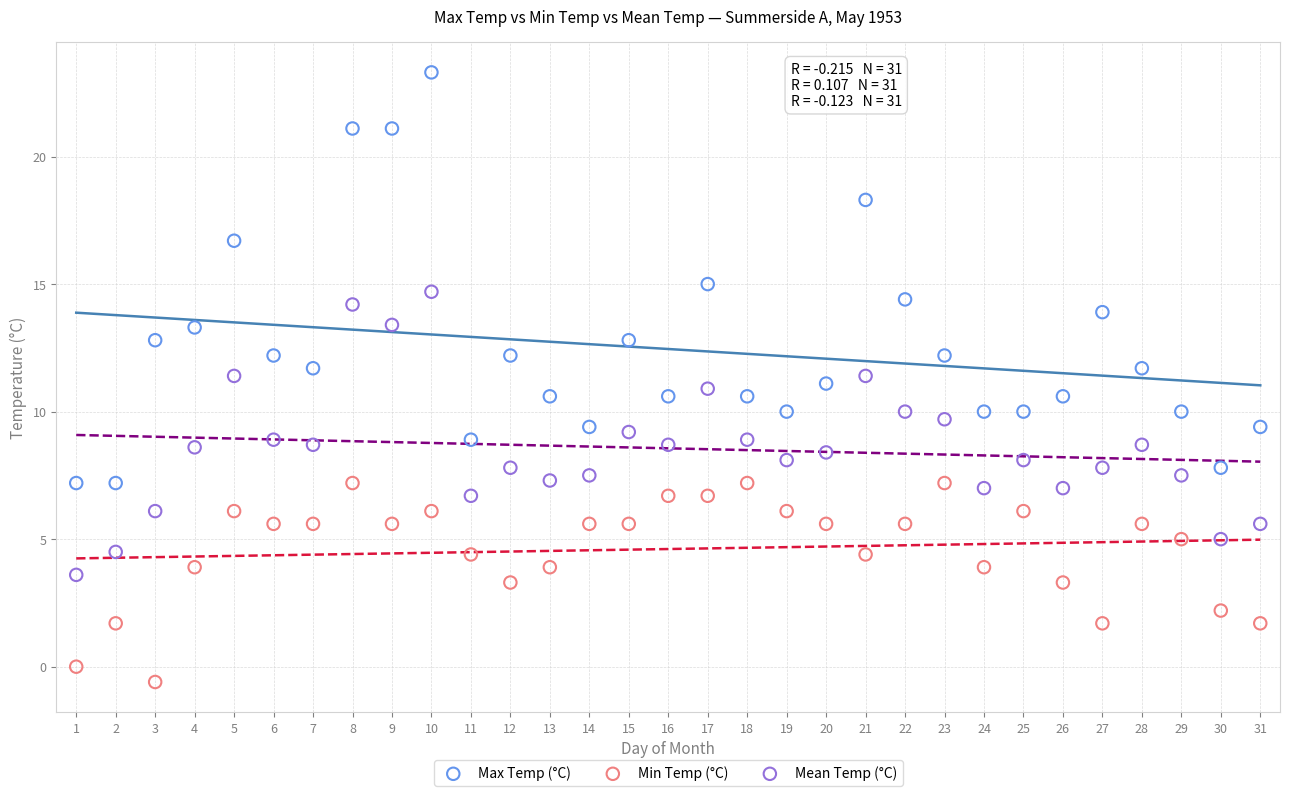

Across all data points, what is the range of Y values (max minus min)?

23.9